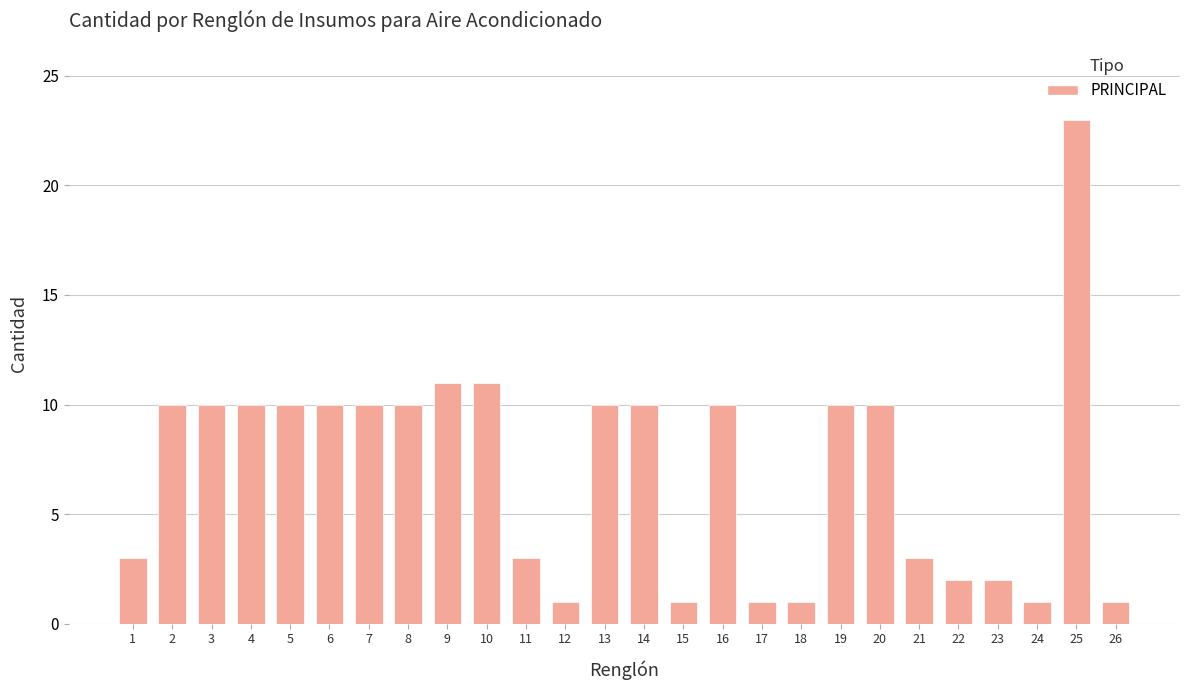

Approximately how many times larger is the value at 7 compared to 24?

10.0